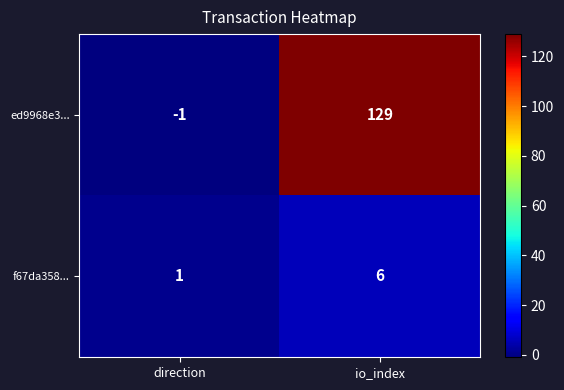

What value does the f67da358... series have at io_index?

6